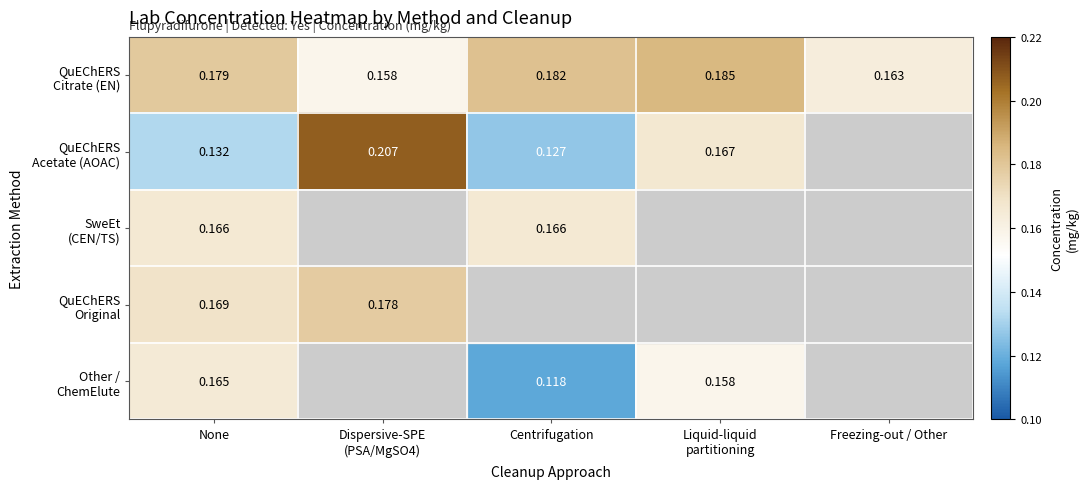

Which series has the largest total across all categories?

QuEChERS Citrate (EN)